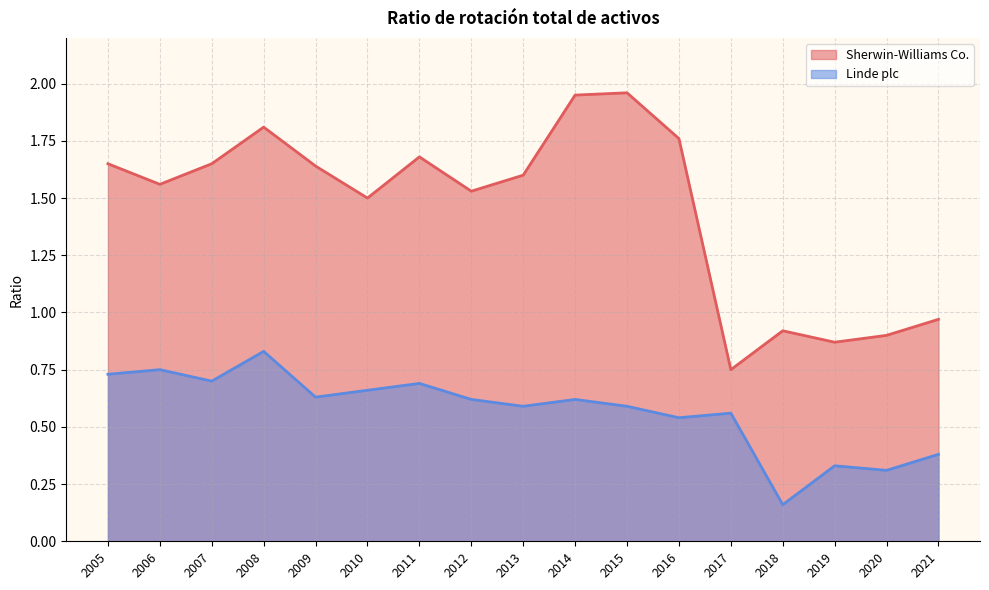

True or false: Linde plc has a value of 1.0 at 2009.

False